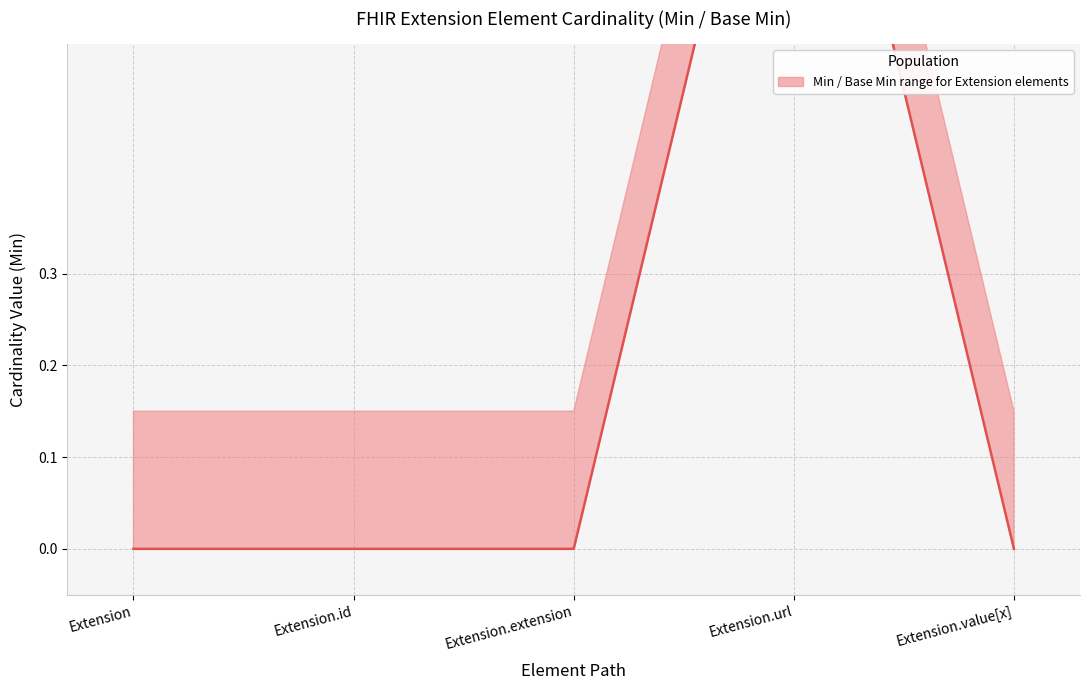

List the labels in order of value, largest first.

Extension.url, Extension, Extension.id, Extension.extension, Extension.value[x]